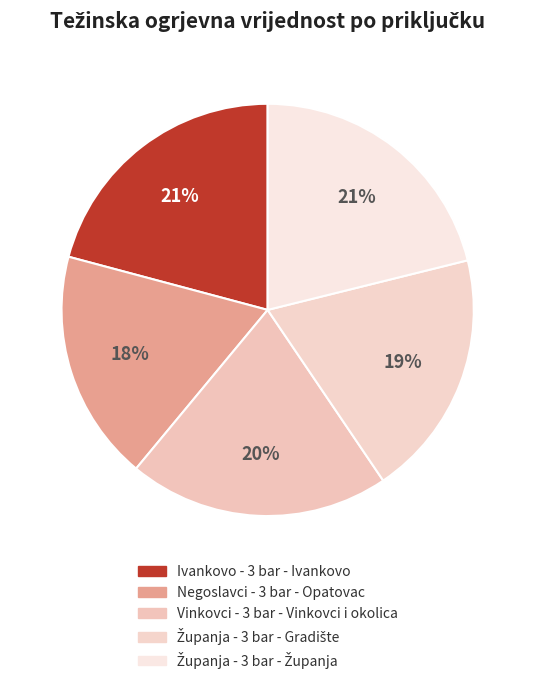

Which slice is the largest?

Županja - 3 bar - Županja